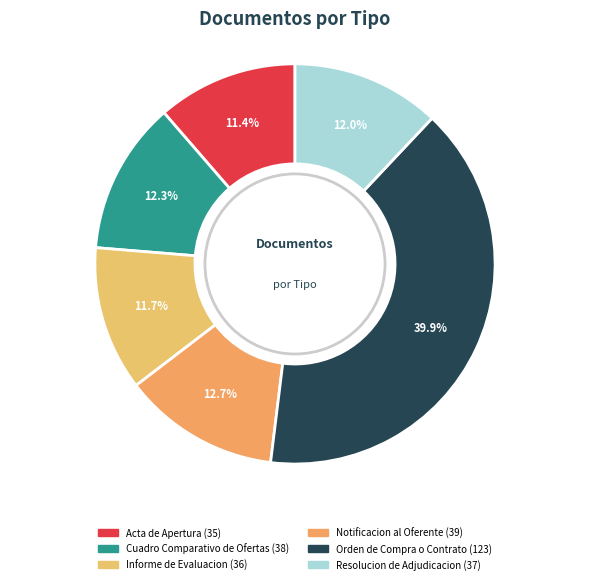

Count the number of slices in the pie.

6